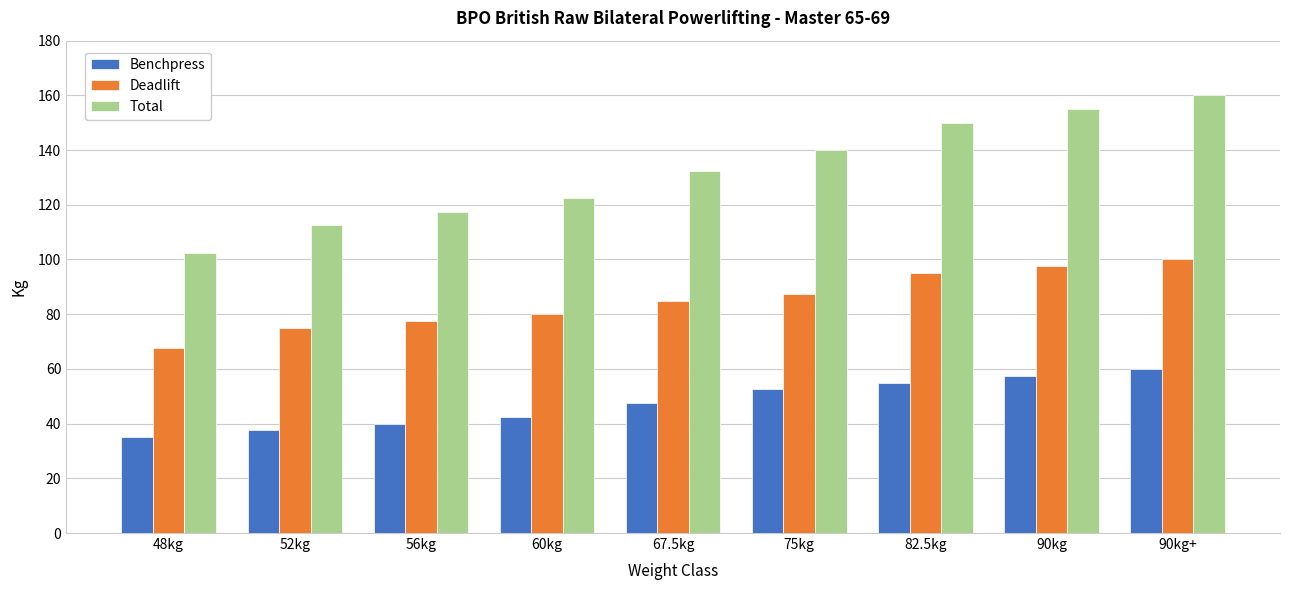

What are all the series names shown in the legend?

Benchpress, Deadlift, Total